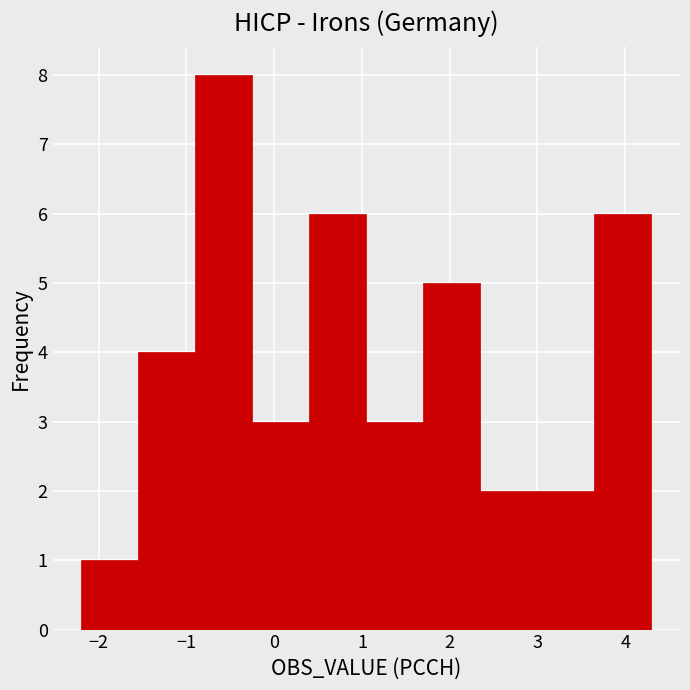

How tall is the bar that spans 2.35 to 3.00 on the x-axis? Neither the bar edges nor the heights are printed on the chart, so give them approximately, as read against the axes.

2